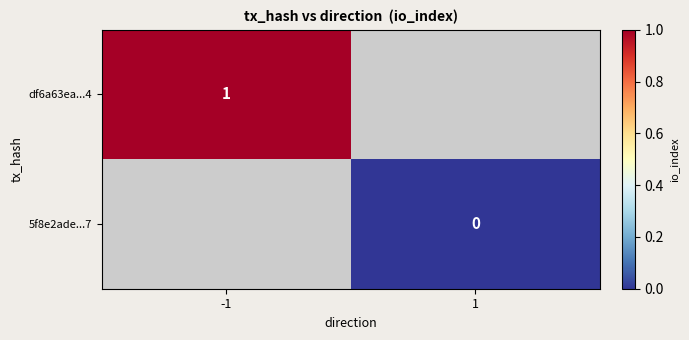

The value of df6a63ea...4 at -1 is 2. True or false?

False